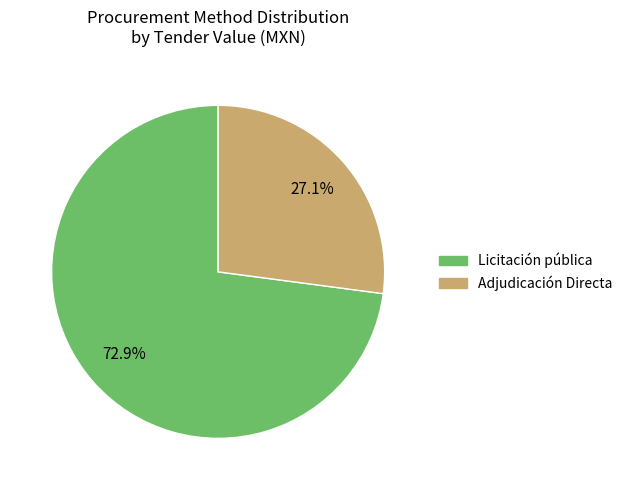

What percentage is the Adjudicación Directa slice, to the nearest percent?

27%